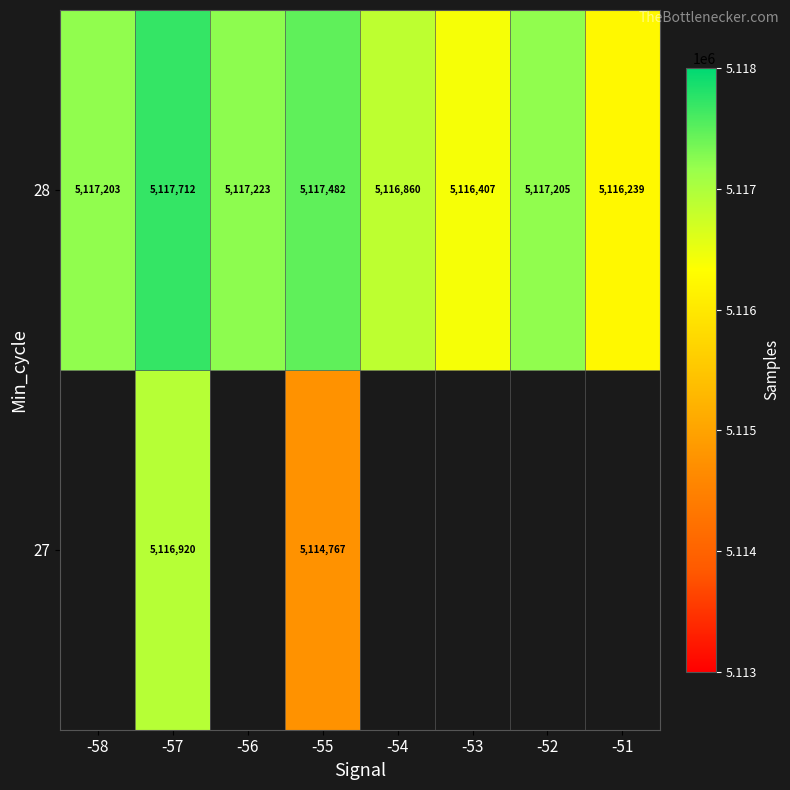

True or false: 28 has a value of 5117203 at -58.

True